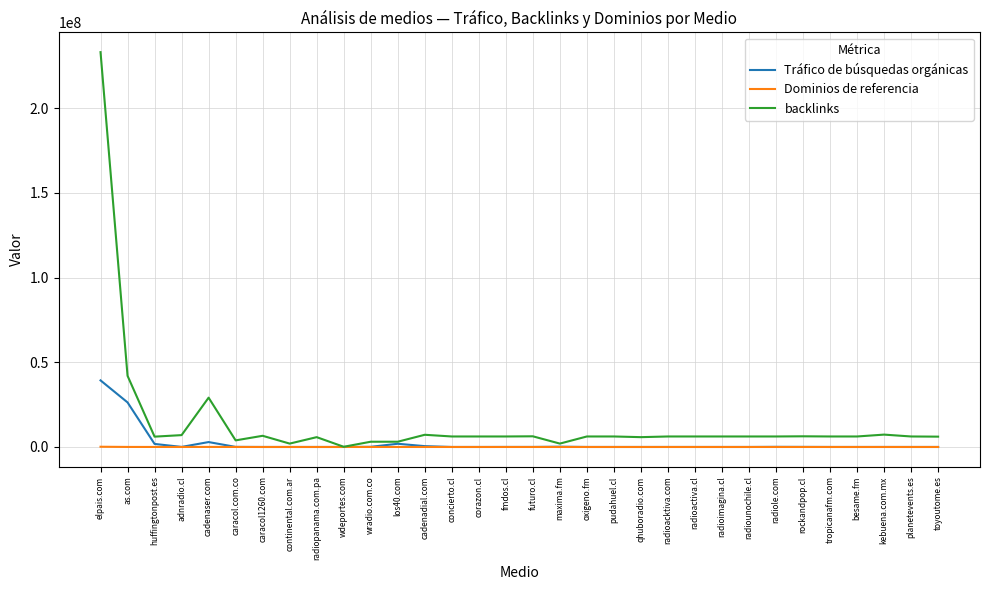

What are all the series names shown in the legend?

Tráfico de búsquedas orgánicas, Dominios de referencia, backlinks